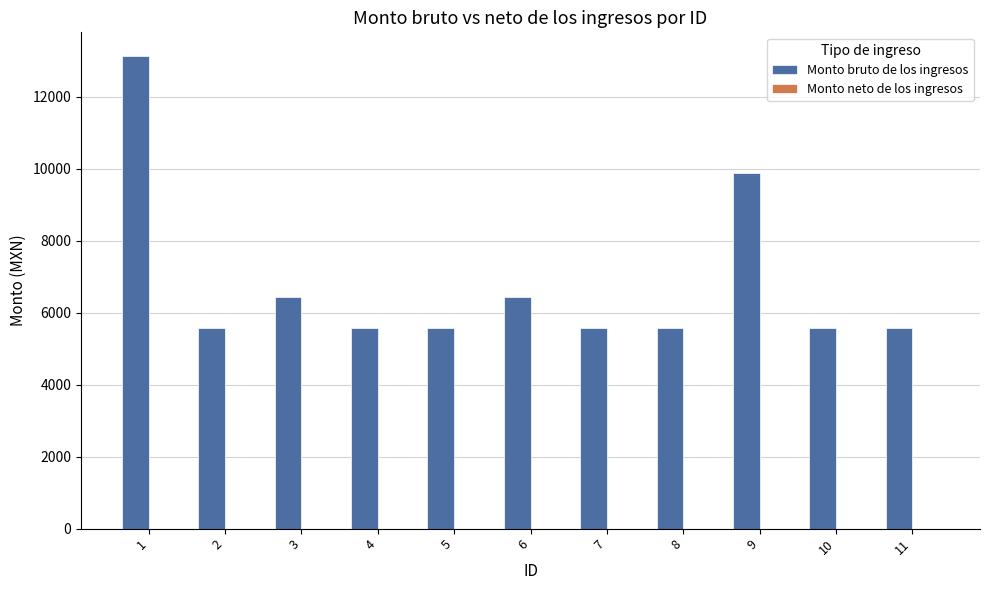

Which category has the highest value across all series?

1